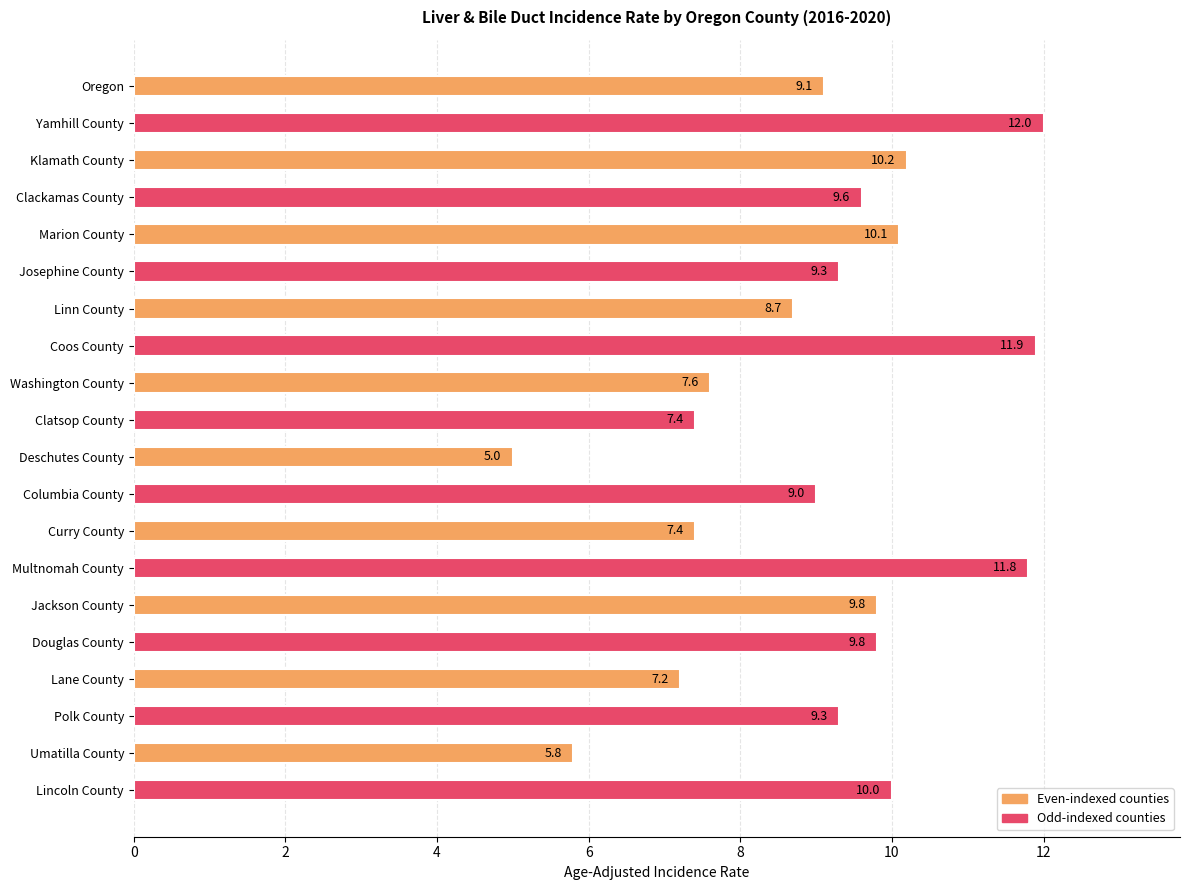

The chart shows a value of 5.7 at Lincoln County. True or false?

False